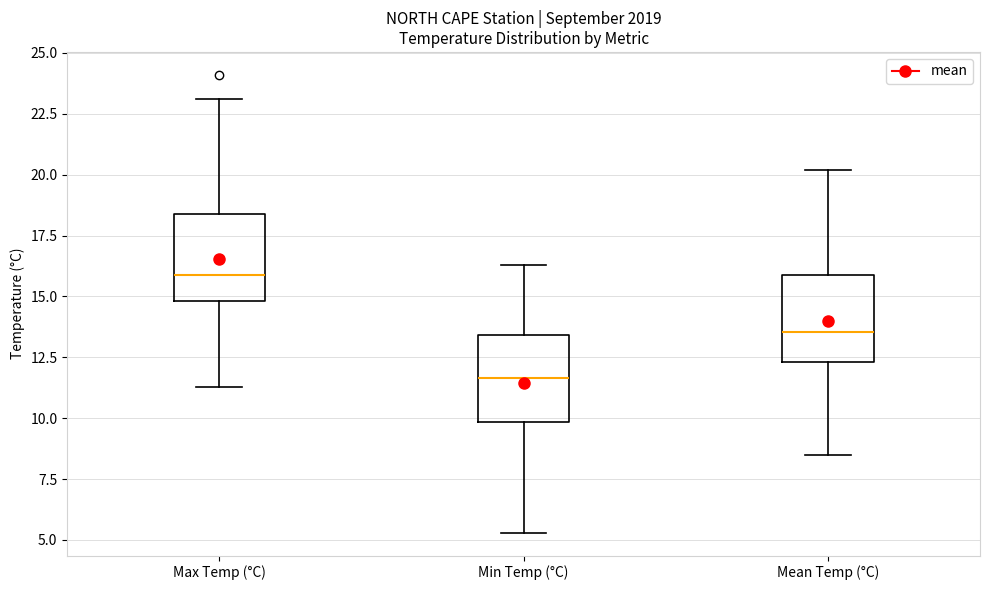

Reading left to right, read every box against the y-axis: the position of its median line, the range the box covers, and the ends of its whiskers. The values are not printed on the chart, so give them approximately, as read against the axis.

Max Temp (°C): median 16.0, box 15.0 to 18.5, whiskers 11.5 to 23.0
Min Temp (°C): median 11.5, box 10.0 to 13.5, whiskers 5.5 to 16.5
Mean Temp (°C): median 13.5, box 12.5 to 16.0, whiskers 8.5 to 20.0